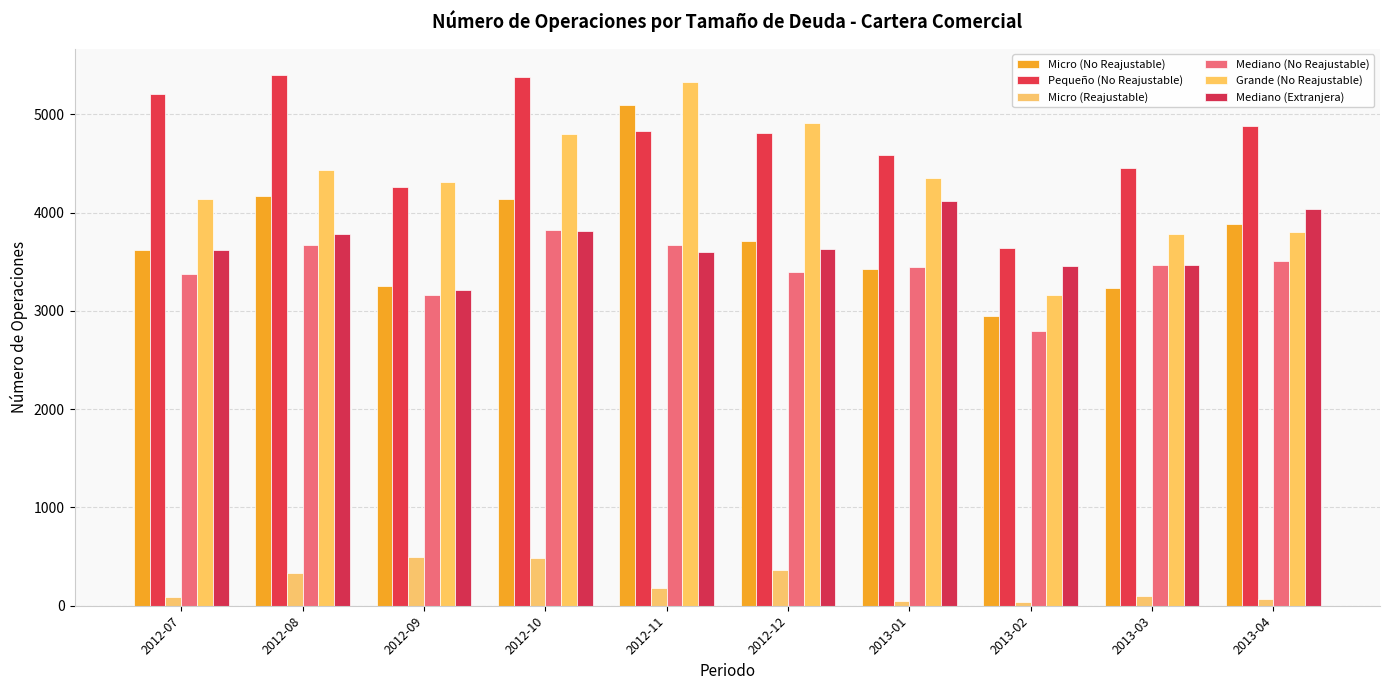

How many data points in Pequeño (No Reajustable) are less than 4833?

5